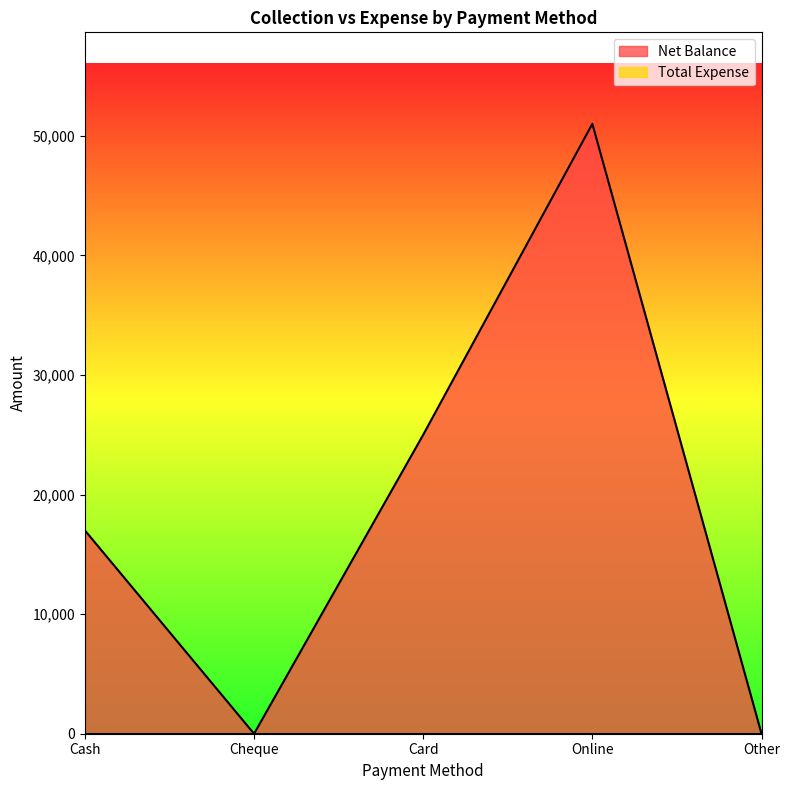

Does the chart display data point markers on the line(s)?

No